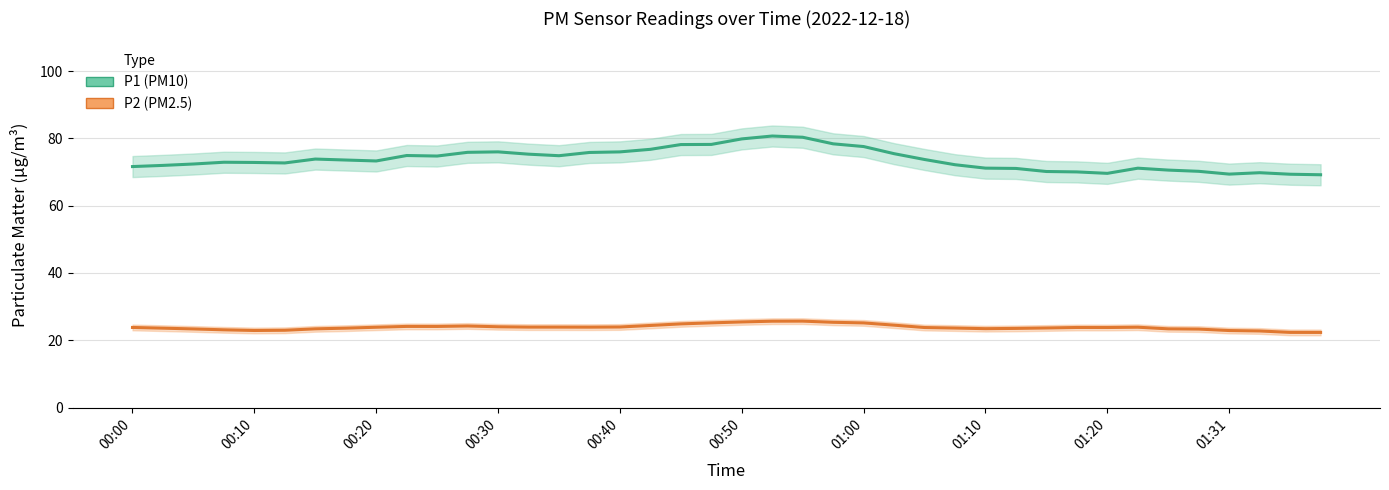

How many distinct data groups are displayed?

2